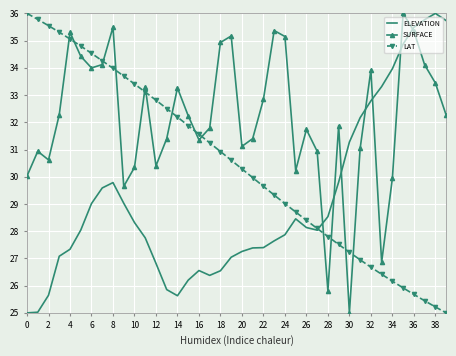

Rank the series by their average value, from lowest to highest.

ELEVATION, LAT, SURFACE